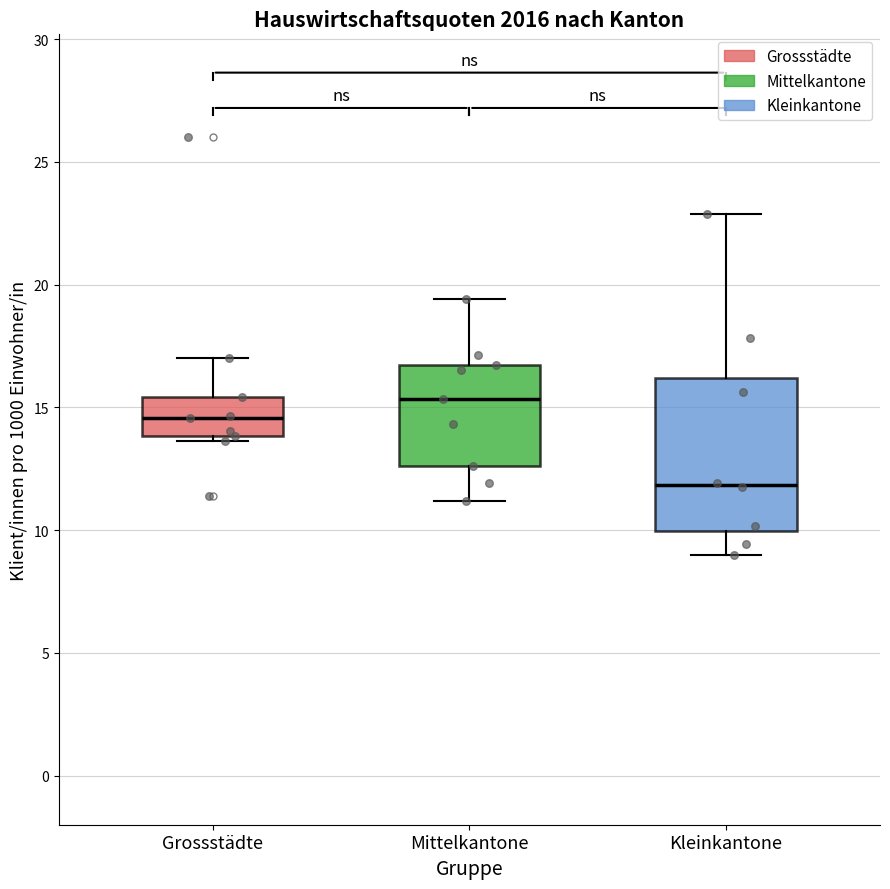

Reading left to right, transcribe this box plot: for each box, give where its median line is, the range the box spans, and where its two whiskers end, as read against the y-axis. The values are not printed on the chart, so give them approximately, as read against the axis.

Grossstädte: median 14.5, box 14.0 to 15.5, whiskers 13.5 to 17.0
Mittelkantone: median 15.5, box 12.5 to 16.5, whiskers 11.0 to 19.5
Kleinkantone: median 12.0, box 10.0 to 16.0, whiskers 9.0 to 23.0